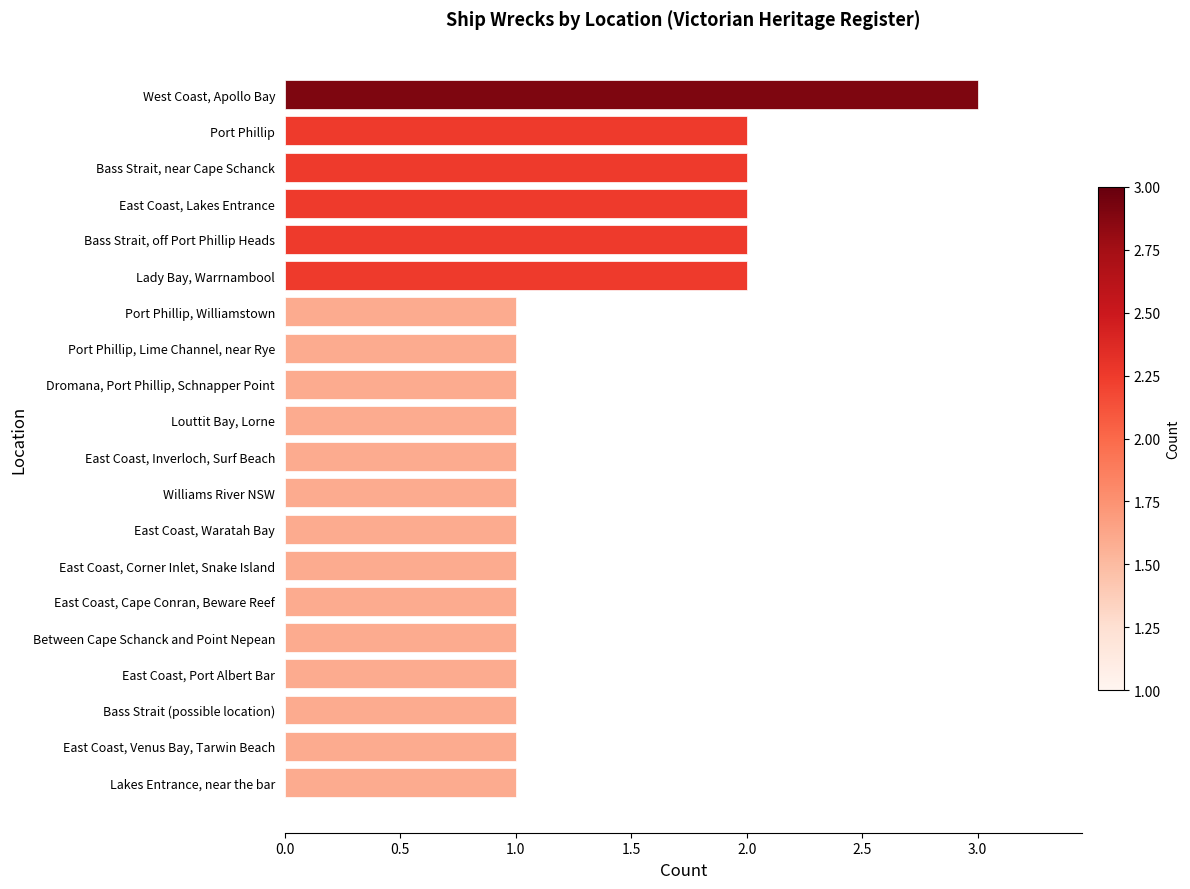

Reading bottom to top, transcribe all the data shown in this chart.

1	1	1	1	1	1	1	1	1	1	1	1	1	1	2	2	2	2	2	3